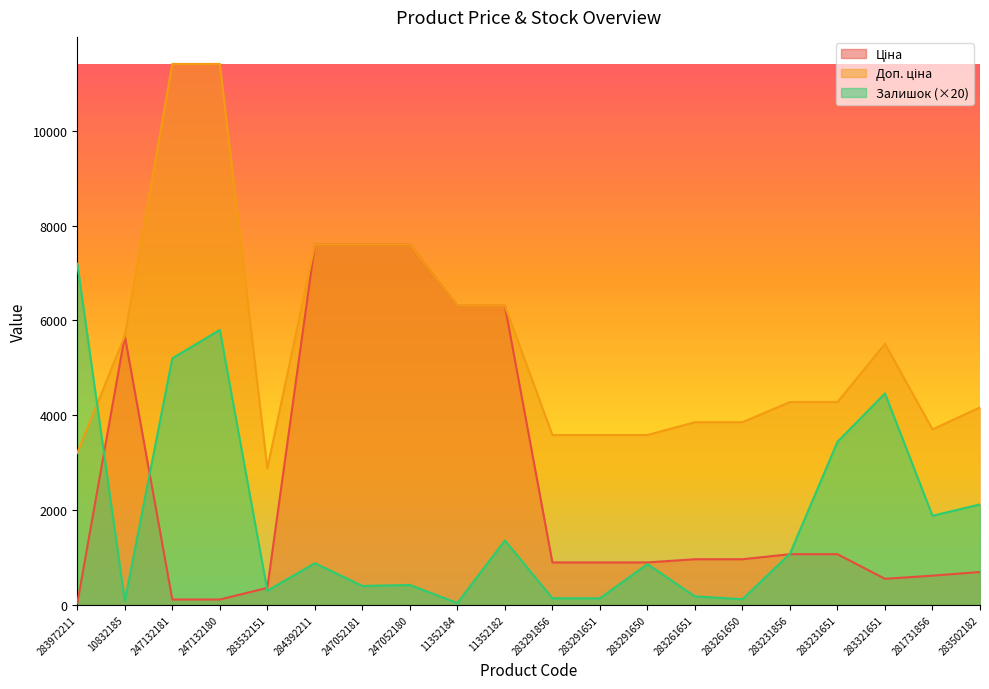

How many lines are shown in the chart?

3